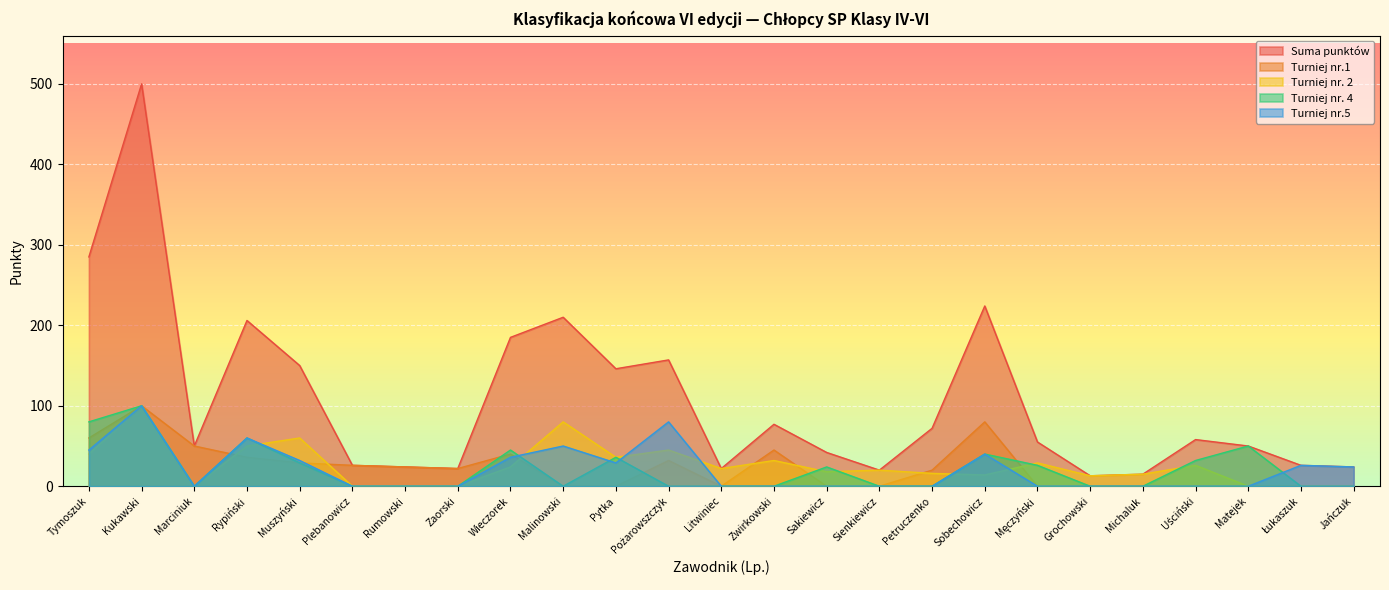

How many times do Turniej nr. 2 and Turniej nr.5 cross each other?

6